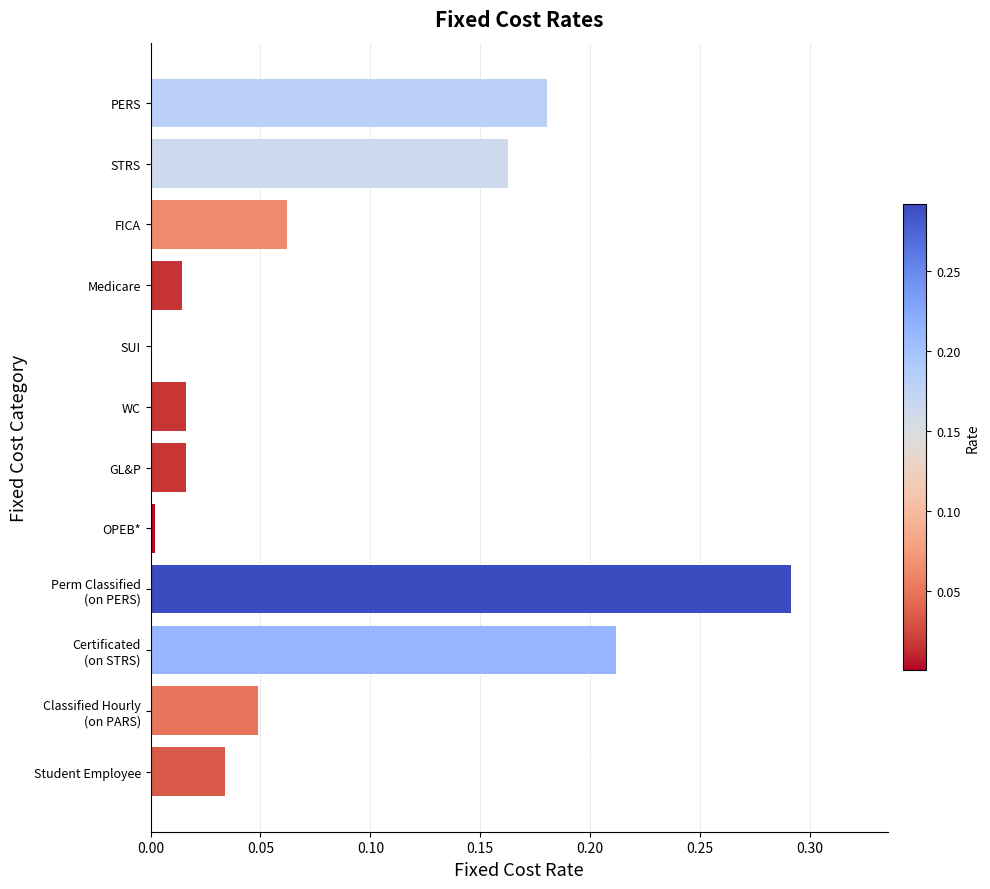

The value at Student Employee is 0.0. True or false?

True